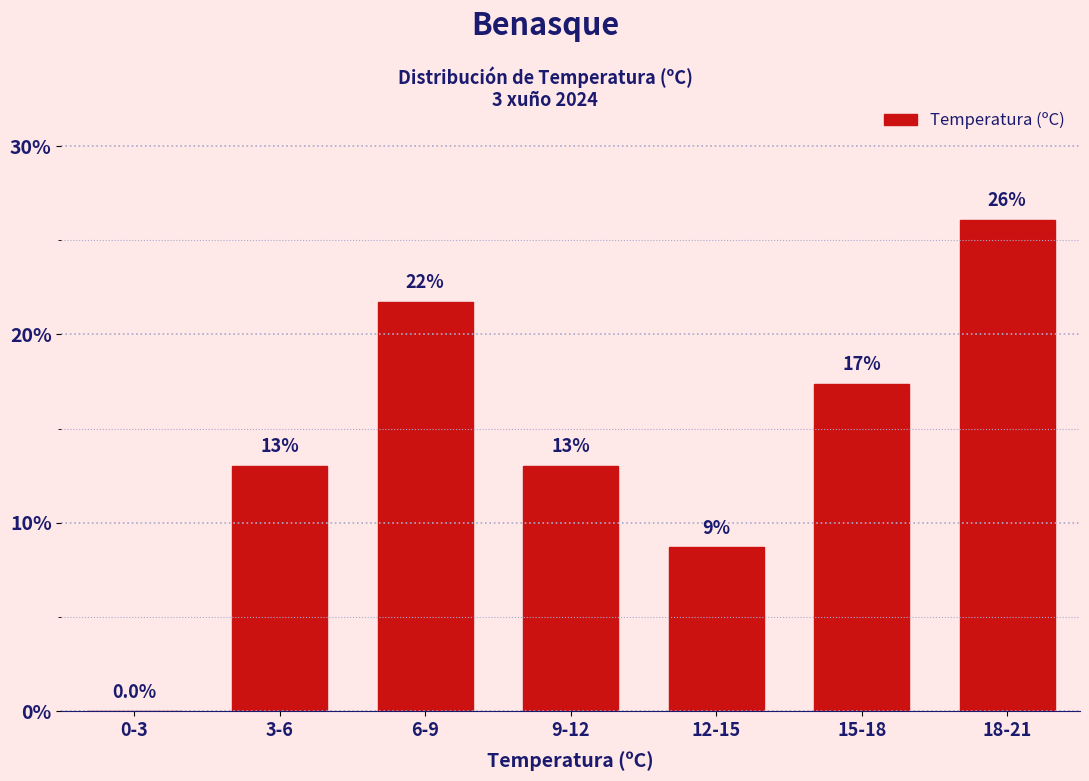

Reading right to left, transcribe all the data shown in this chart.

18-21=26.1	15-18=17.4	12-15=8.7	9-12=13.0	6-9=21.7	3-6=13.0	0-3=0.0